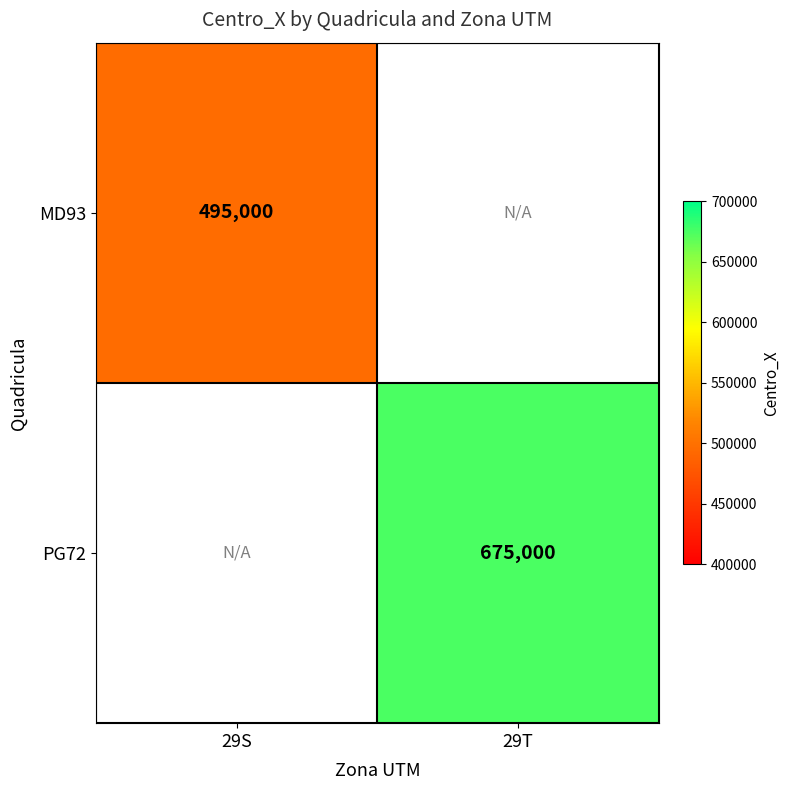

True or false: MD93 has a value of 735651.6 at 29S.

False